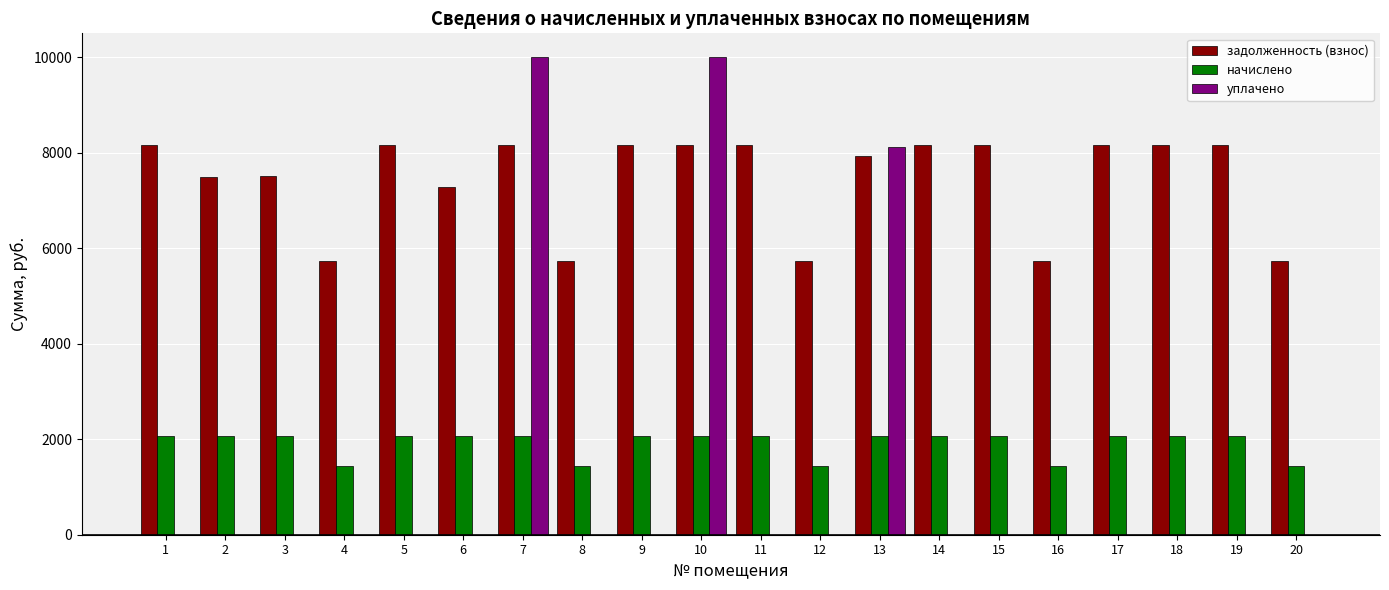

True or false: начислено has a value of 1007.7 at 12.

False